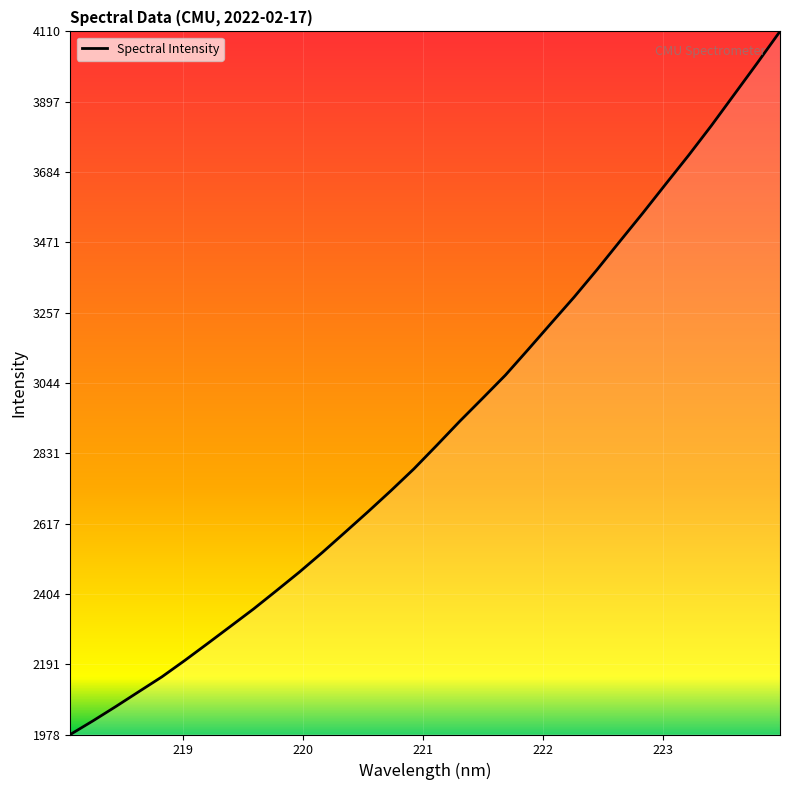

Count the number of values greater than 2854.

16